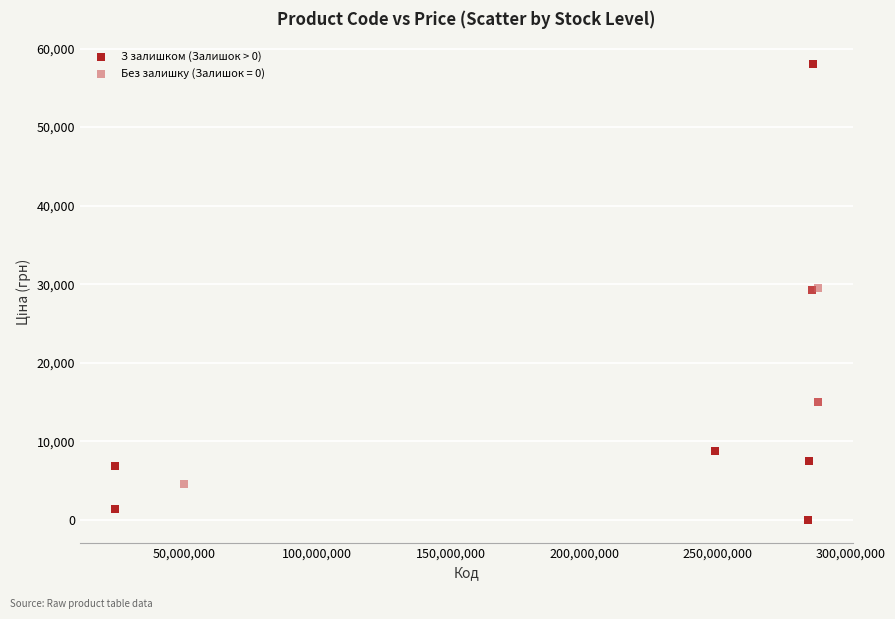

Which series reaches the maximum Y coordinate?

З залишком (Залишок > 0)